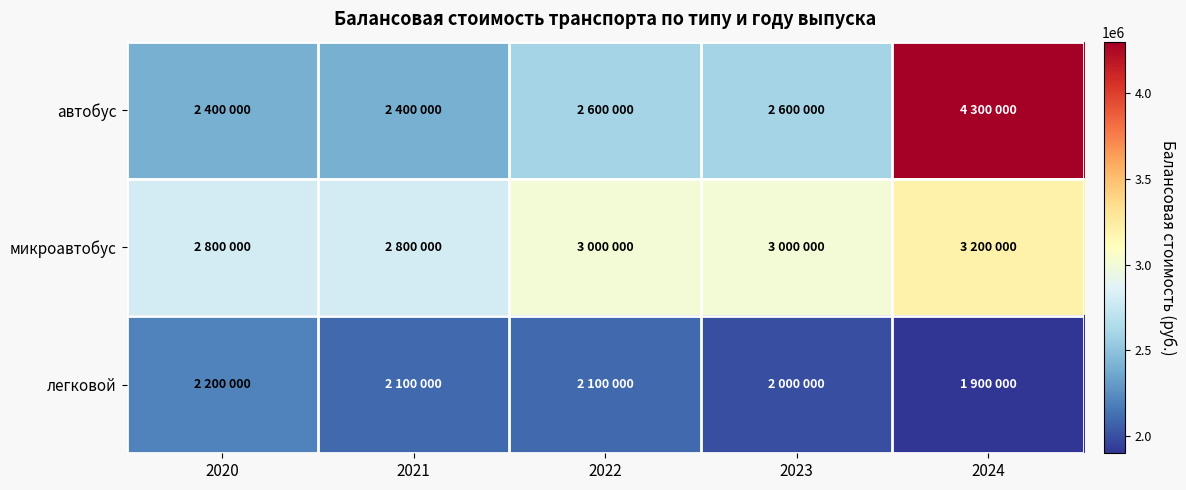

Reading left to right, transcribe all the data shown in this chart.

автобус: 2020=2400000	2021=2400000	2022=2600000	2023=2600000	2024=4300000
микроавтобус: 2020=2800000	2021=2800000	2022=3000000	2023=3000000	2024=3200000
легковой: 2020=2200000	2021=2100000	2022=2100000	2023=2000000	2024=1900000